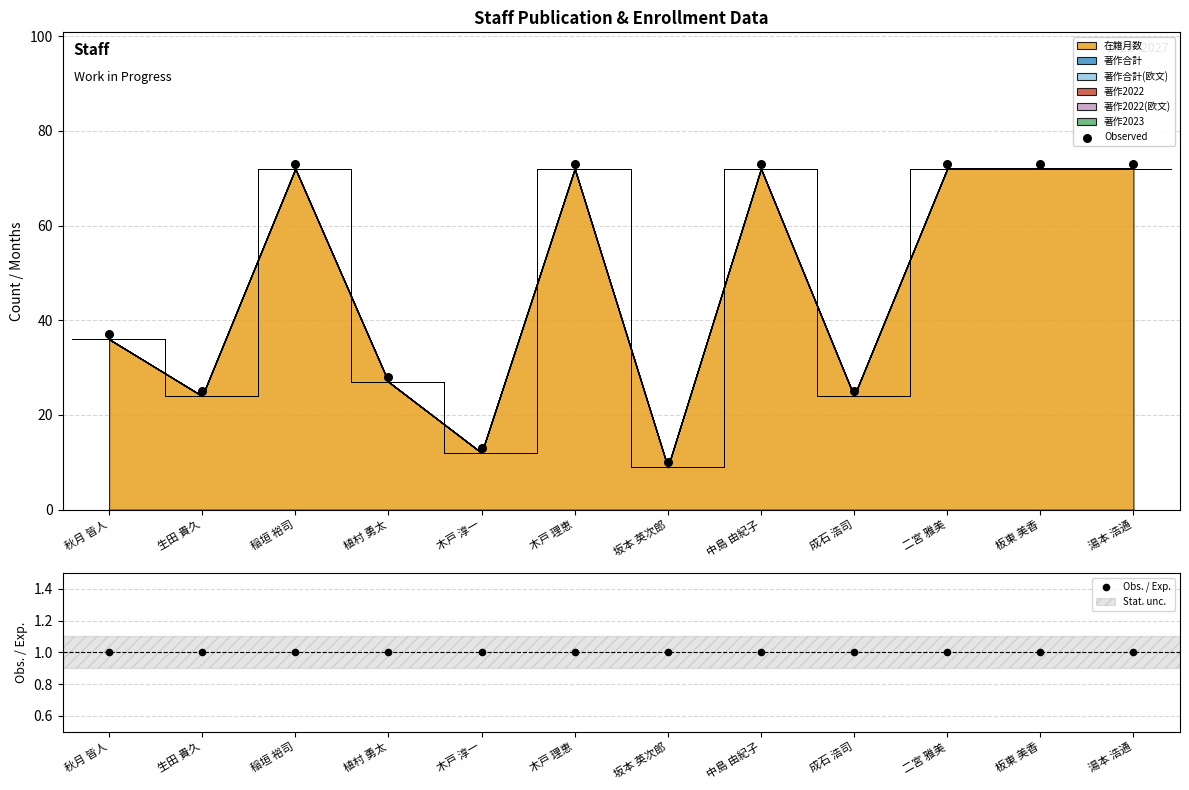

Which series has the widest spread of Y values?

Observed